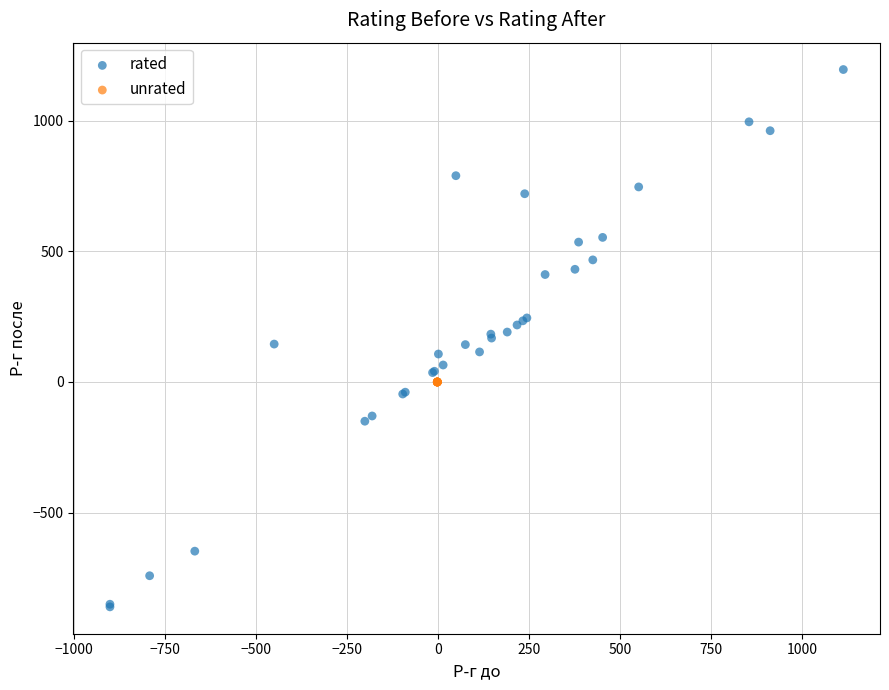

Which series reaches the minimum Y coordinate?

rated